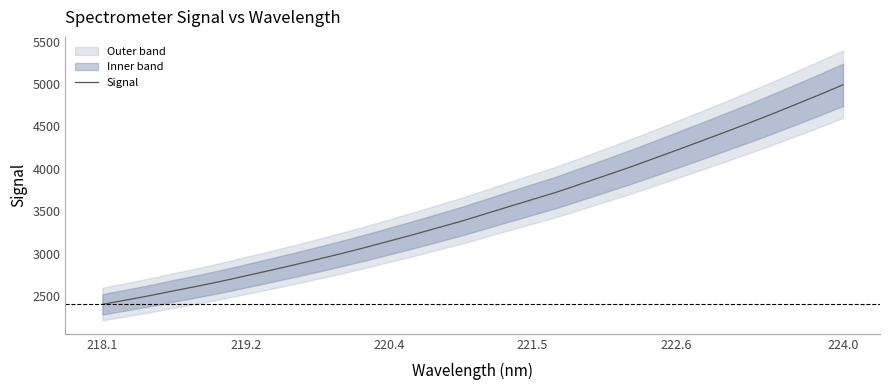

True or false: there are more than 0 points higher than both neighbors.

False